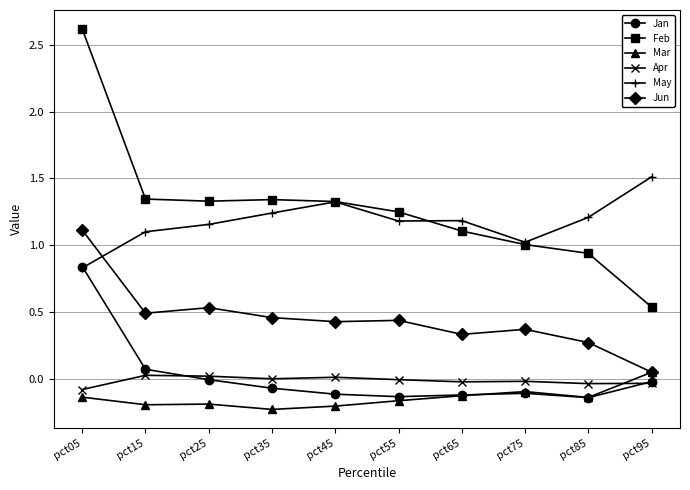

At how many categories does at least one series exceed 0?

10